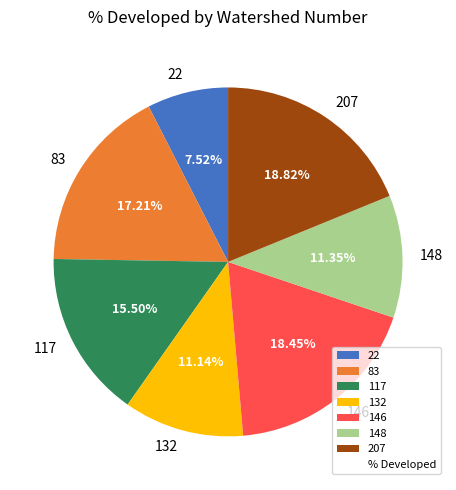

How many slices are in this pie chart?

7